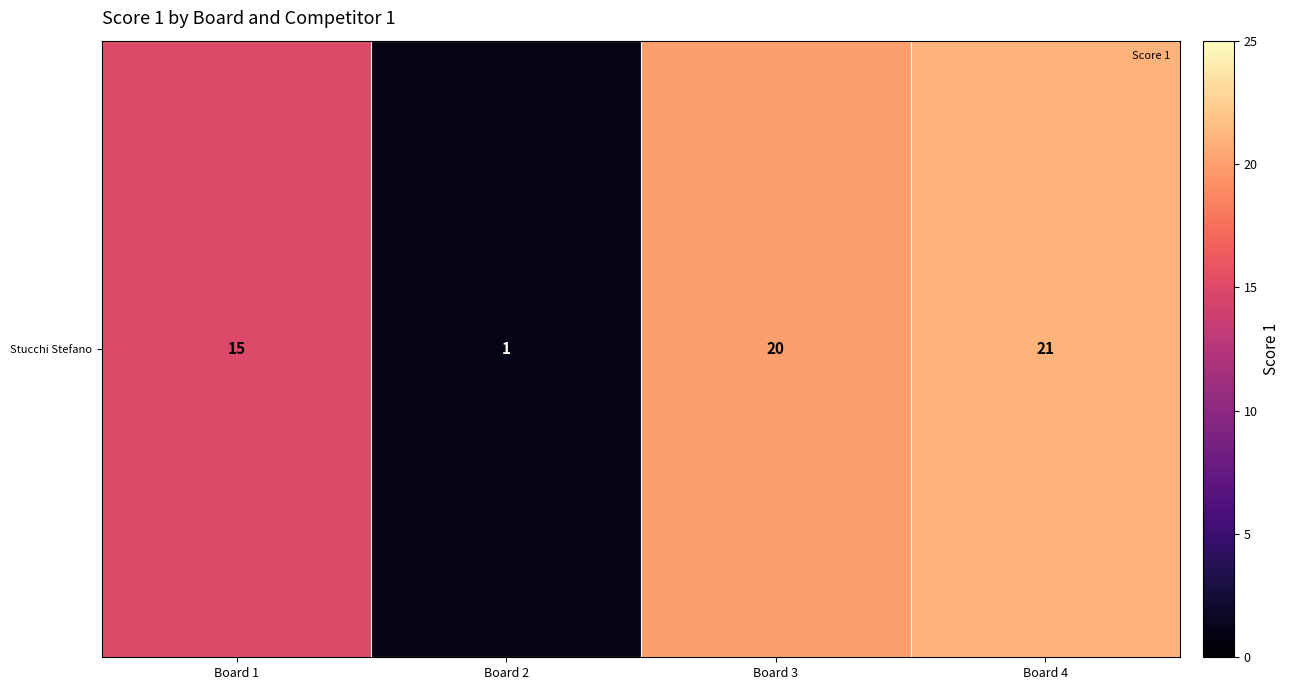

Reading right to left, extract all data points from this chart.

21	20	1	15